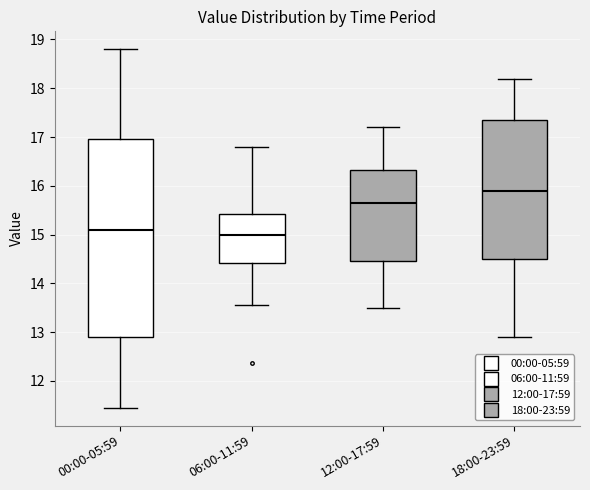

Which box is the tallest, from its lower edge to its upper edge?

00:00-05:59